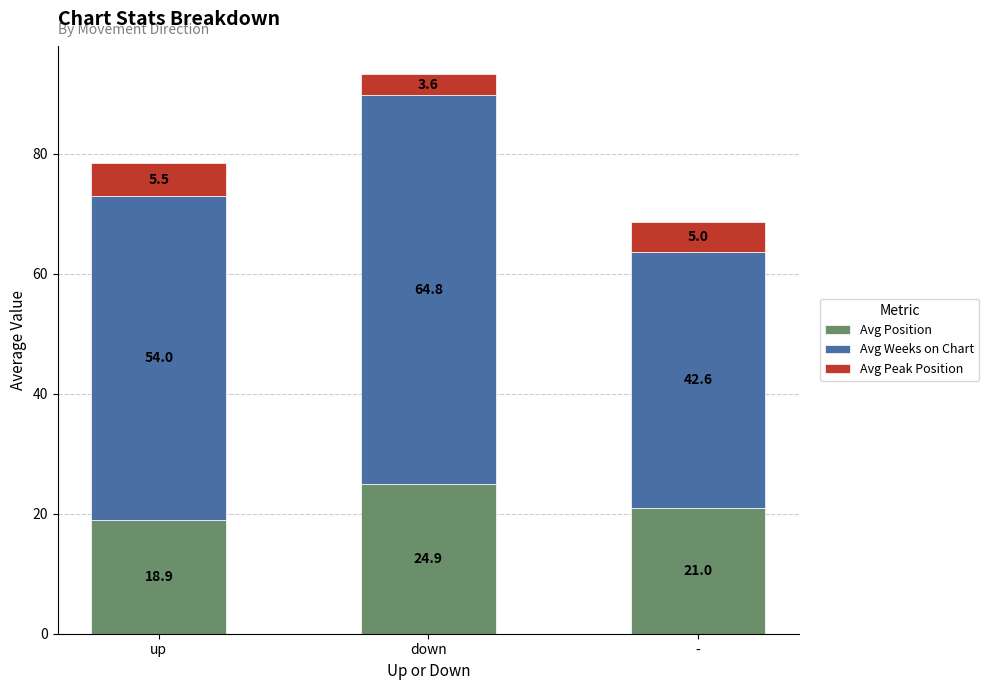

Does the chart contain any negative values?

No